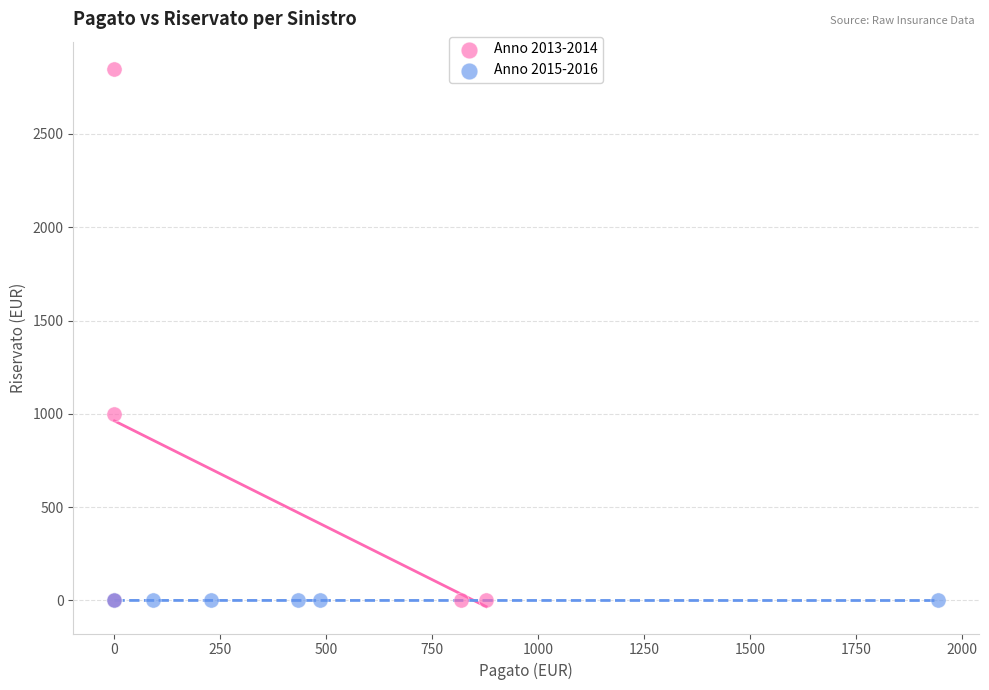

Which series reaches the maximum Y coordinate?

Anno 2013-2014